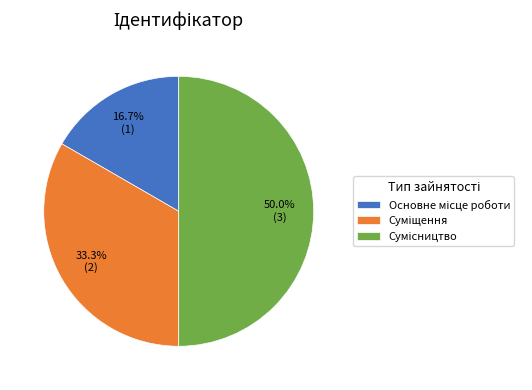

What percentage is NOT represented by Сумісництво?

50.0%